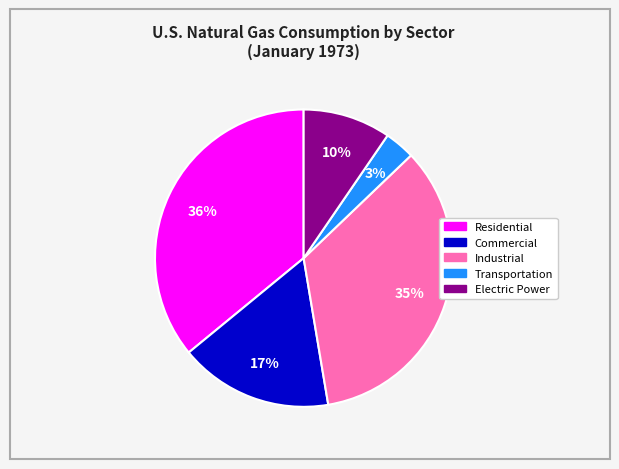

What is the smallest slice in the pie chart?

Transportation